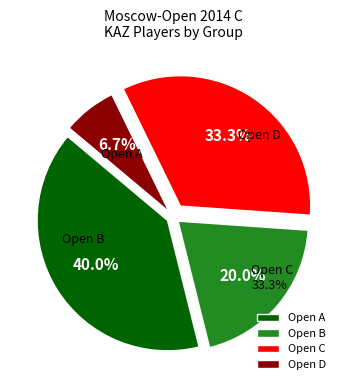

Does any single category account for the majority?

No